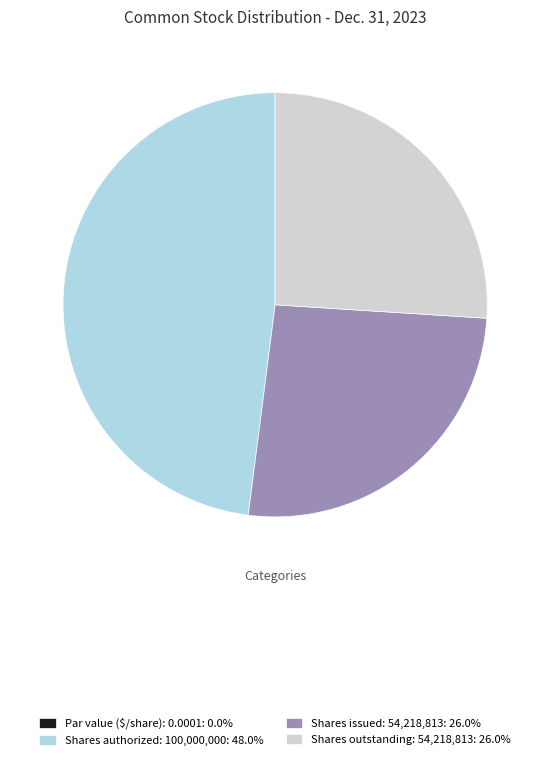

Do Shares authorized: 100,000,000: 48.0% and Shares outstanding: 54,218,813: 26.0% together represent more than half of the pie?

Yes